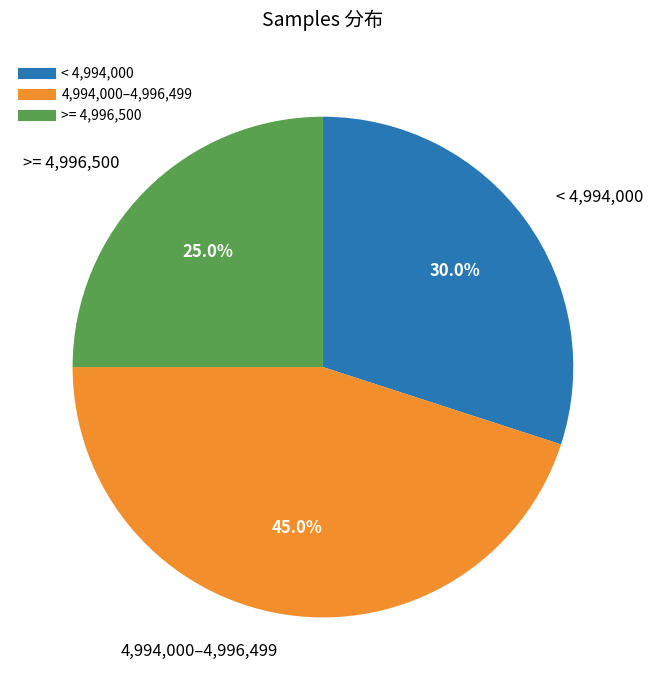

Is there a majority slice in this chart?

No